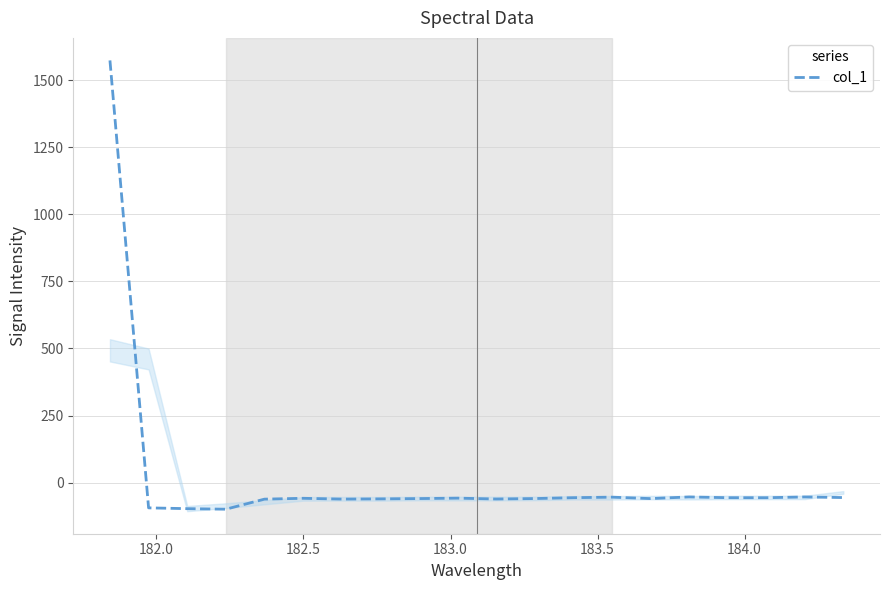

What is the lowest value of the col_1 series?

-98.7